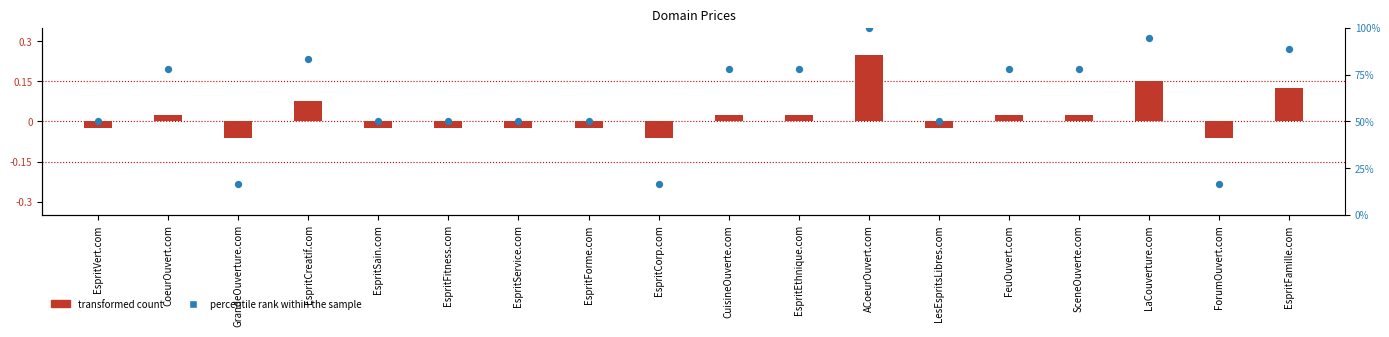

Which series has the largest Y range (max minus min)?

percentile rank within the sample